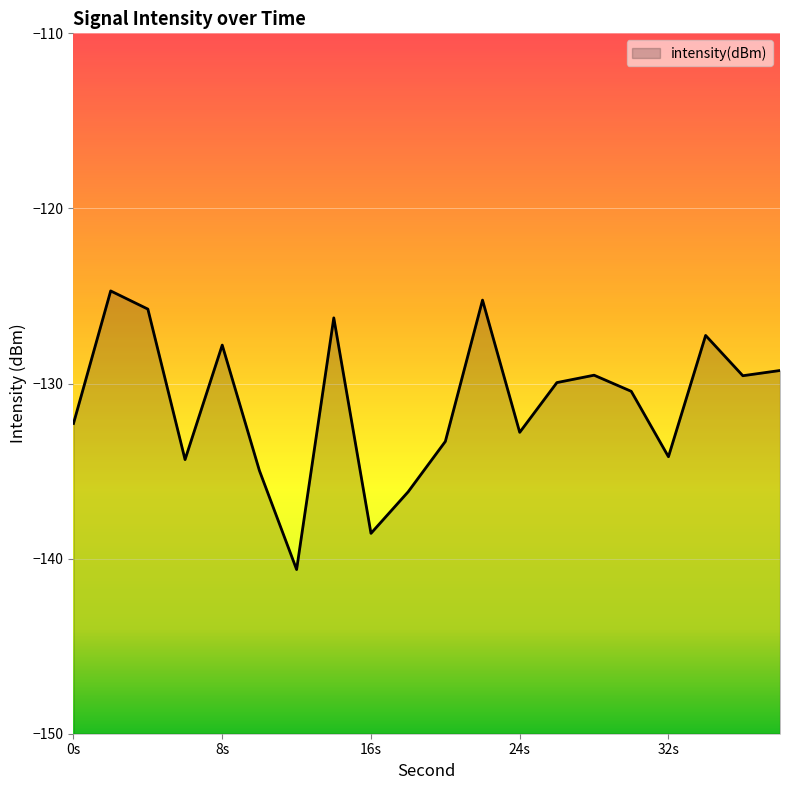

How many data points does each series have?

20